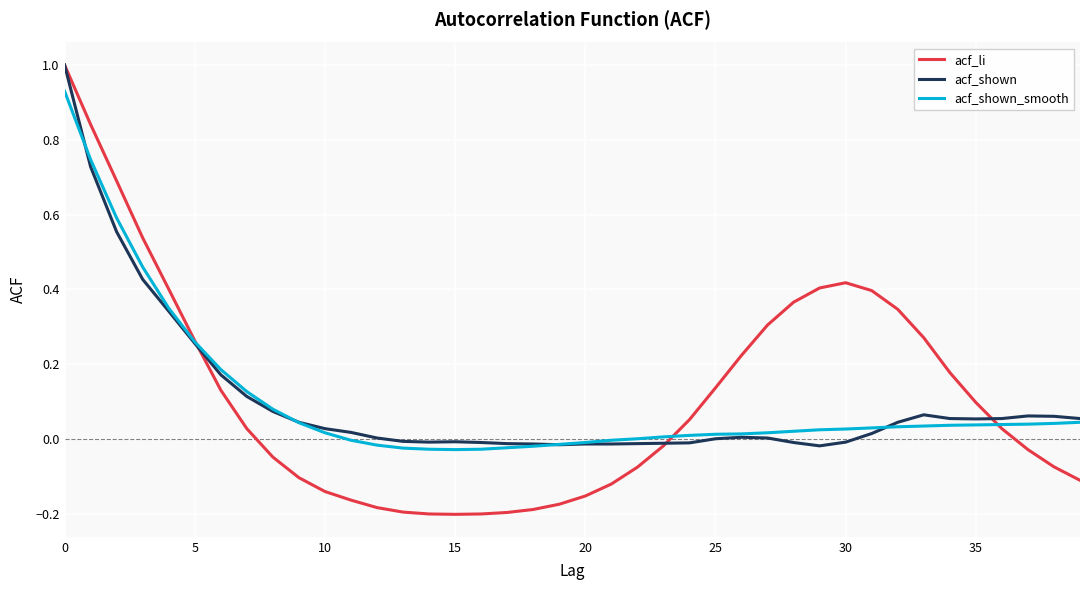

Which series has the largest range (max minus min)?

acf_li